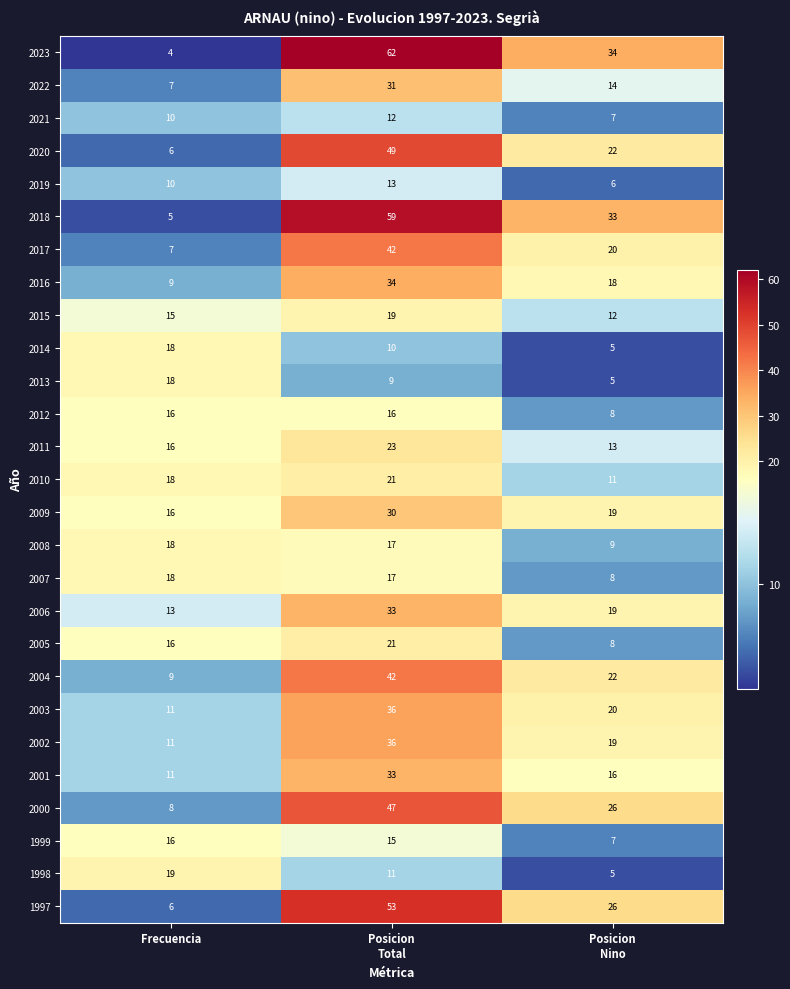

What is the greatest value displayed?

62